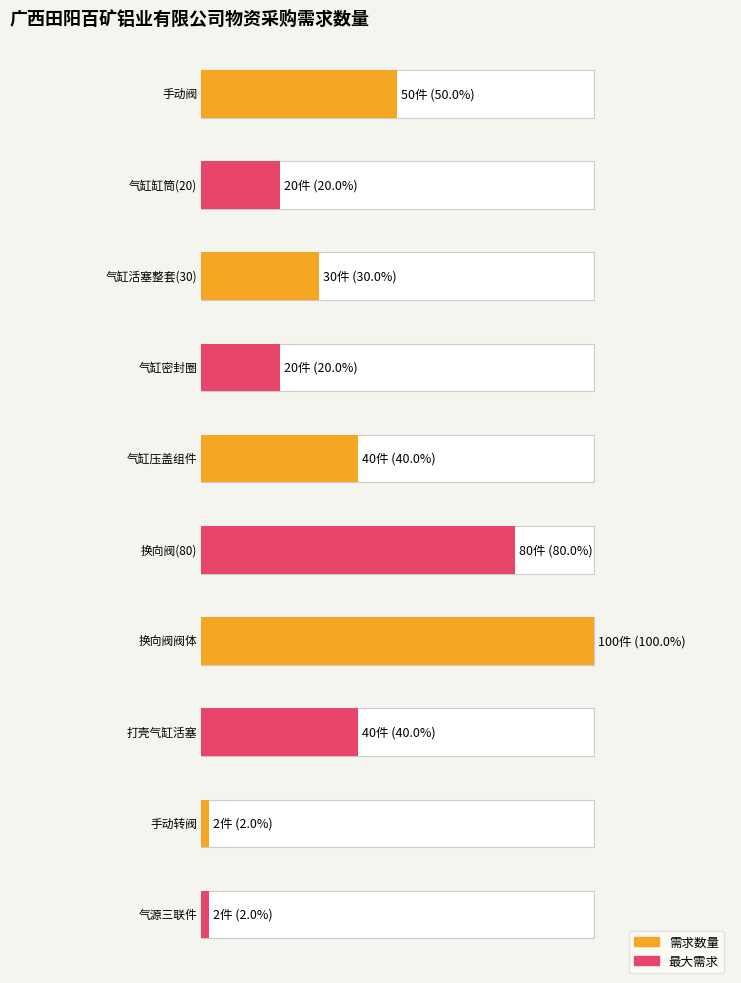

Reading right to left, list all the values displayed in this chart.

2	2	40	100	80	40	20	30	20	50